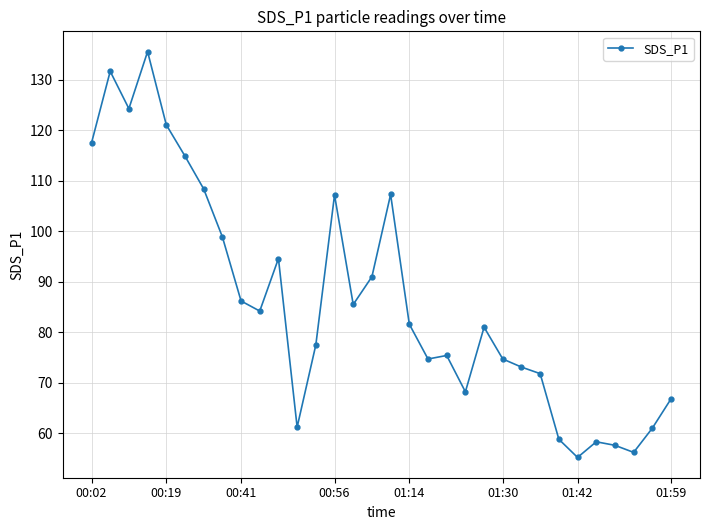

True or false: the data has more than 1 interior local peaks.

True